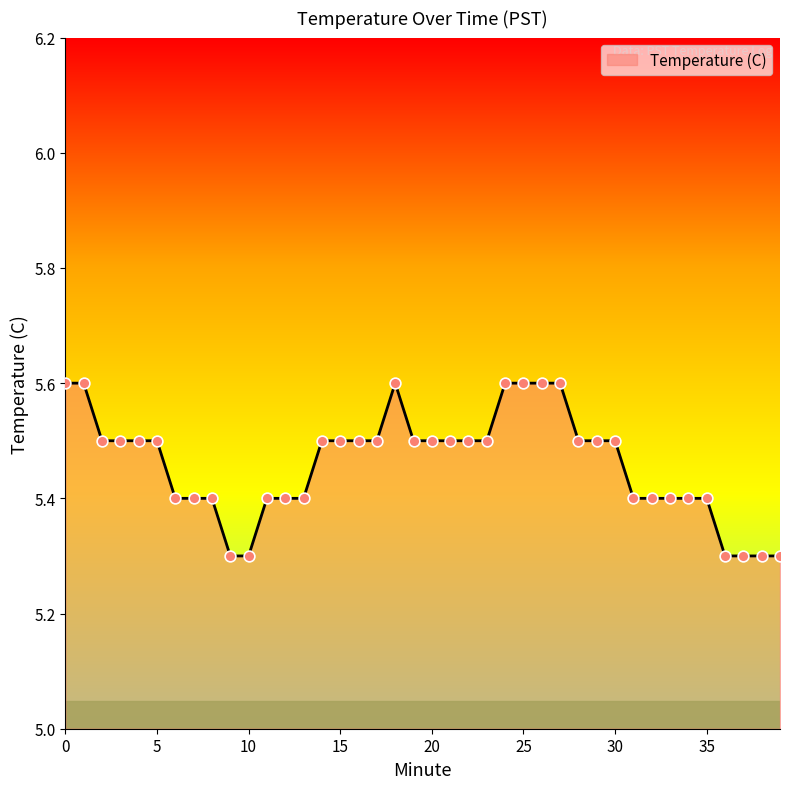

What is the minimum value shown in the chart?

5.3